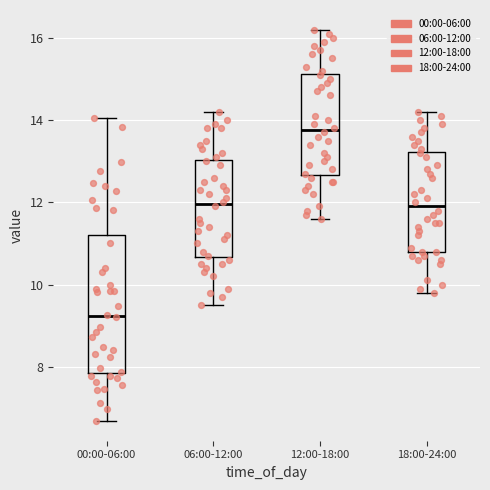

Reading left to right, transcribe this box plot: for each box, give where its median line is, the range the box spans, and where its two whiskers end, as read against the y-axis. The values are not printed on the chart, so give them approximately, as read against the axis.

00:00-06:00: median 9.2, box 7.8 to 11.2, whiskers 6.6 to 14.0
06:00-12:00: median 12.0, box 10.6 to 13.0, whiskers 9.6 to 14.2
12:00-18:00: median 13.8, box 12.6 to 15.2, whiskers 11.6 to 16.2
18:00-24:00: median 12.0, box 10.8 to 13.2, whiskers 9.8 to 14.2